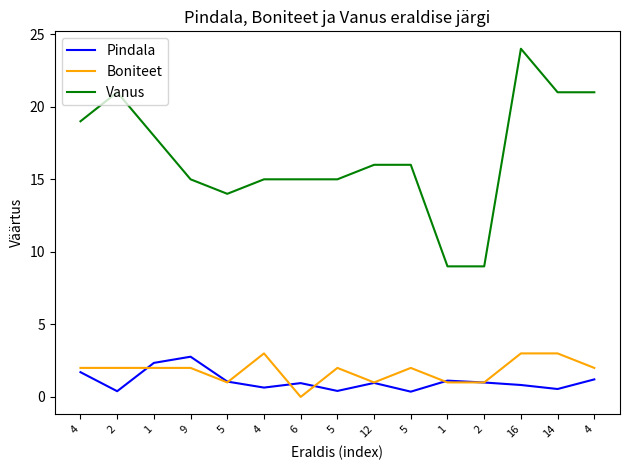

What is the minimum value for Vanus?

9.0